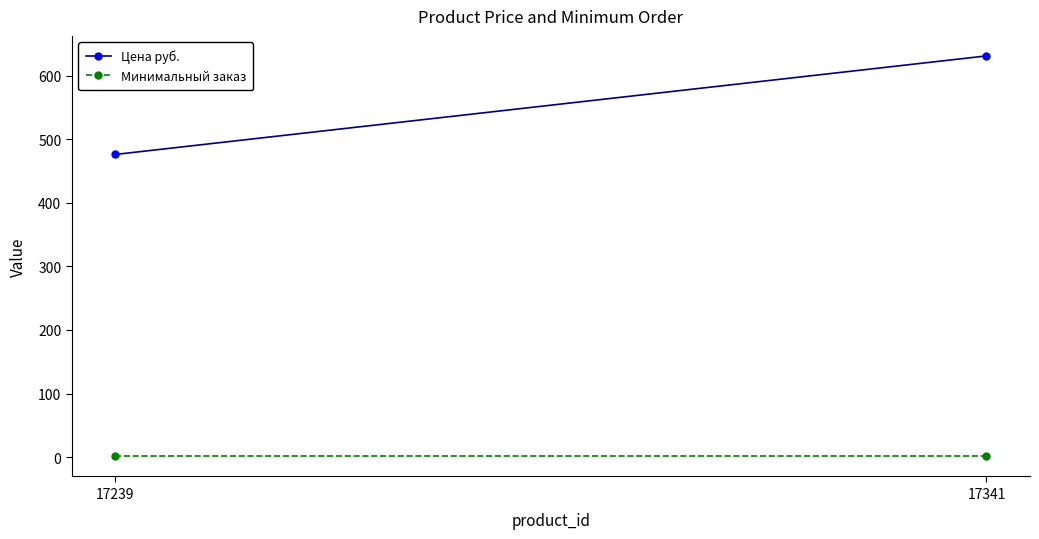

What are all the series names shown in the legend?

Цена руб., Минимальный заказ